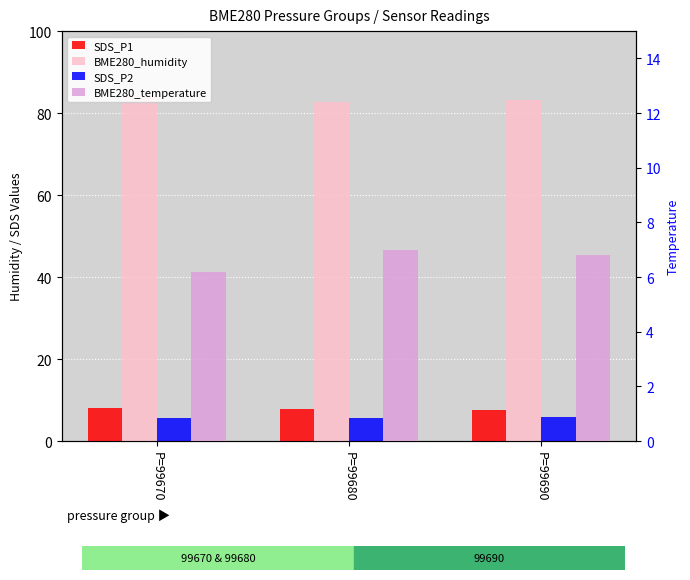

Count the SDS_P2 values in the range 5 to 6.

3